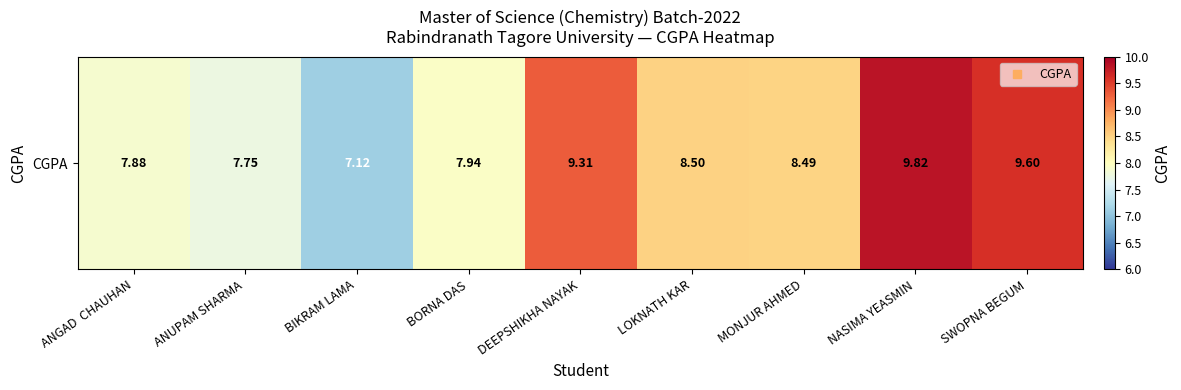

Where is the data nearest to the value 8?

BORNA DAS